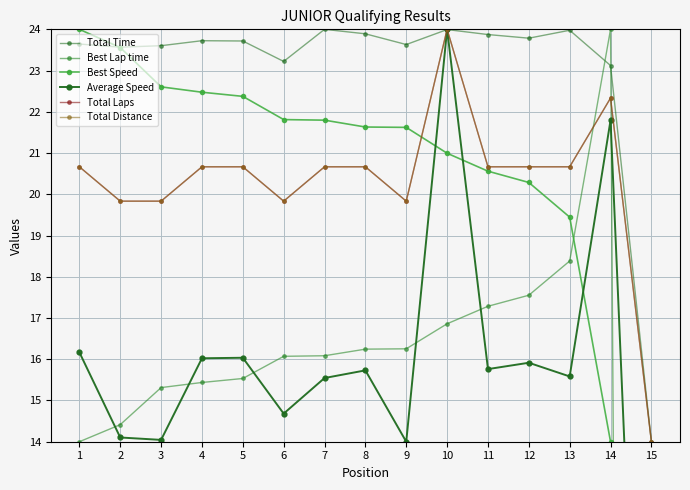

What are all the series names shown in the legend?

Total Time, Best Lap time, Best Speed, Average Speed, Total Laps, Total Distance